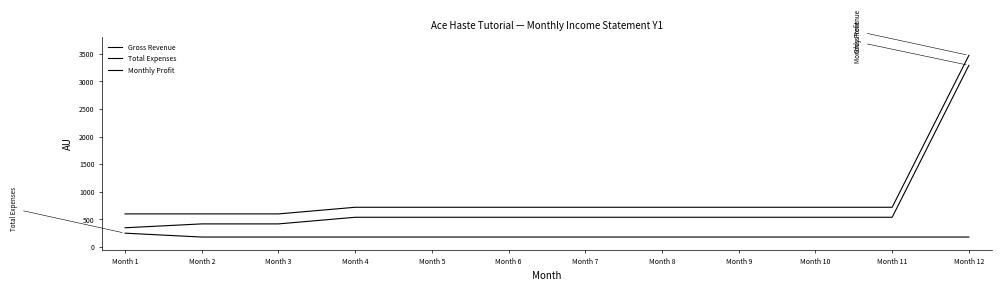

What is the value of the Monthly Profit point at the 9th from the left?

539